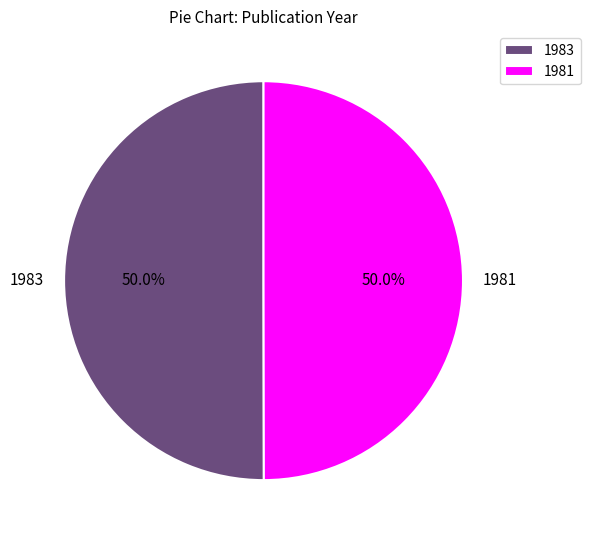

To the nearest percent, what is the combined percentage of 1983 and 1981?

100%